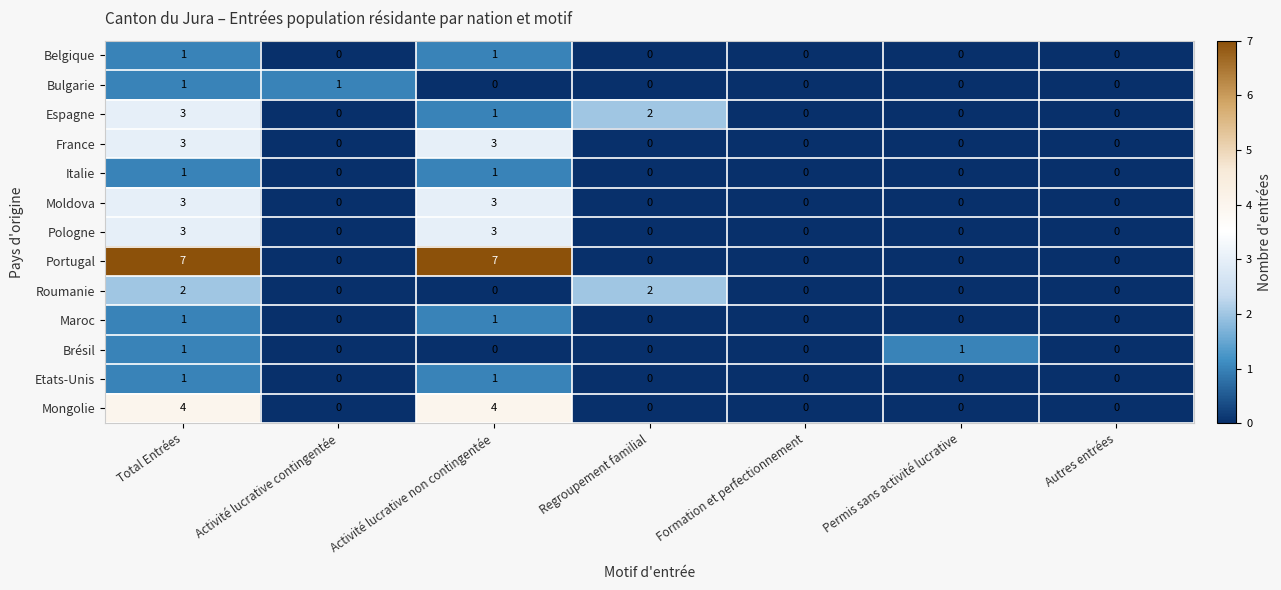

Is the value of Roumanie at Regroupement familial greater than the value of Espagne at Activité lucrative contingentée?

Yes